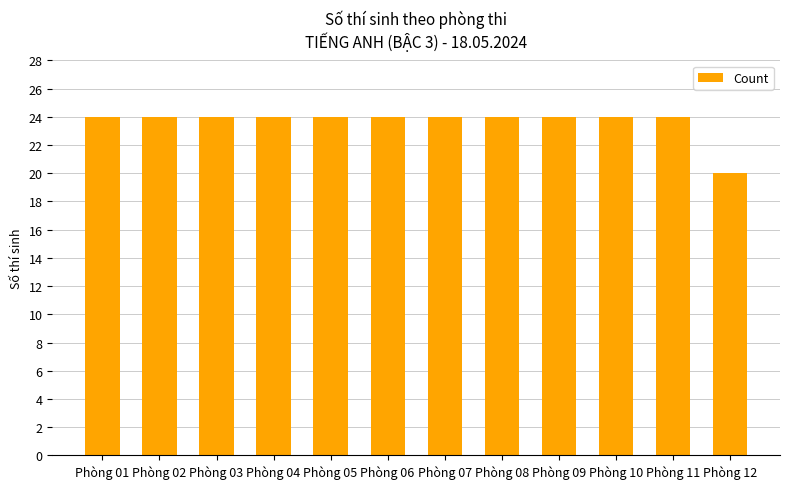

Reading left to right, extract all data points from this chart.

Phòng 01=24	Phòng 02=24	Phòng 03=24	Phòng 04=24	Phòng 05=24	Phòng 06=24	Phòng 07=24	Phòng 08=24	Phòng 09=24	Phòng 10=24	Phòng 11=24	Phòng 12=20